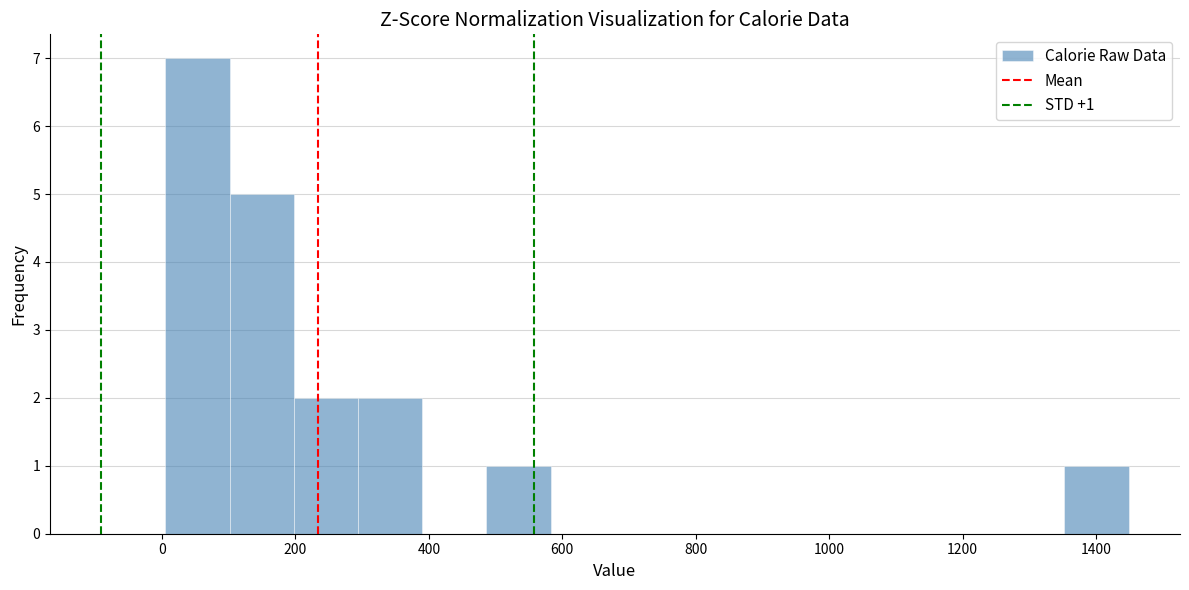

Over which range of the x-axis is the bar tallest?

0 to 100